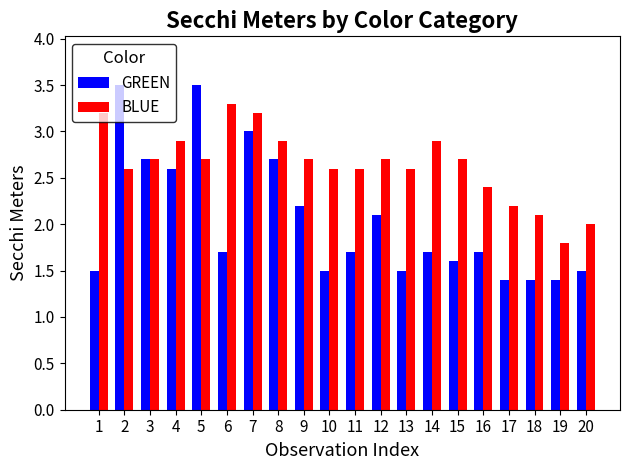

What is the difference between the GREEN values at 19 and 16?

0.3